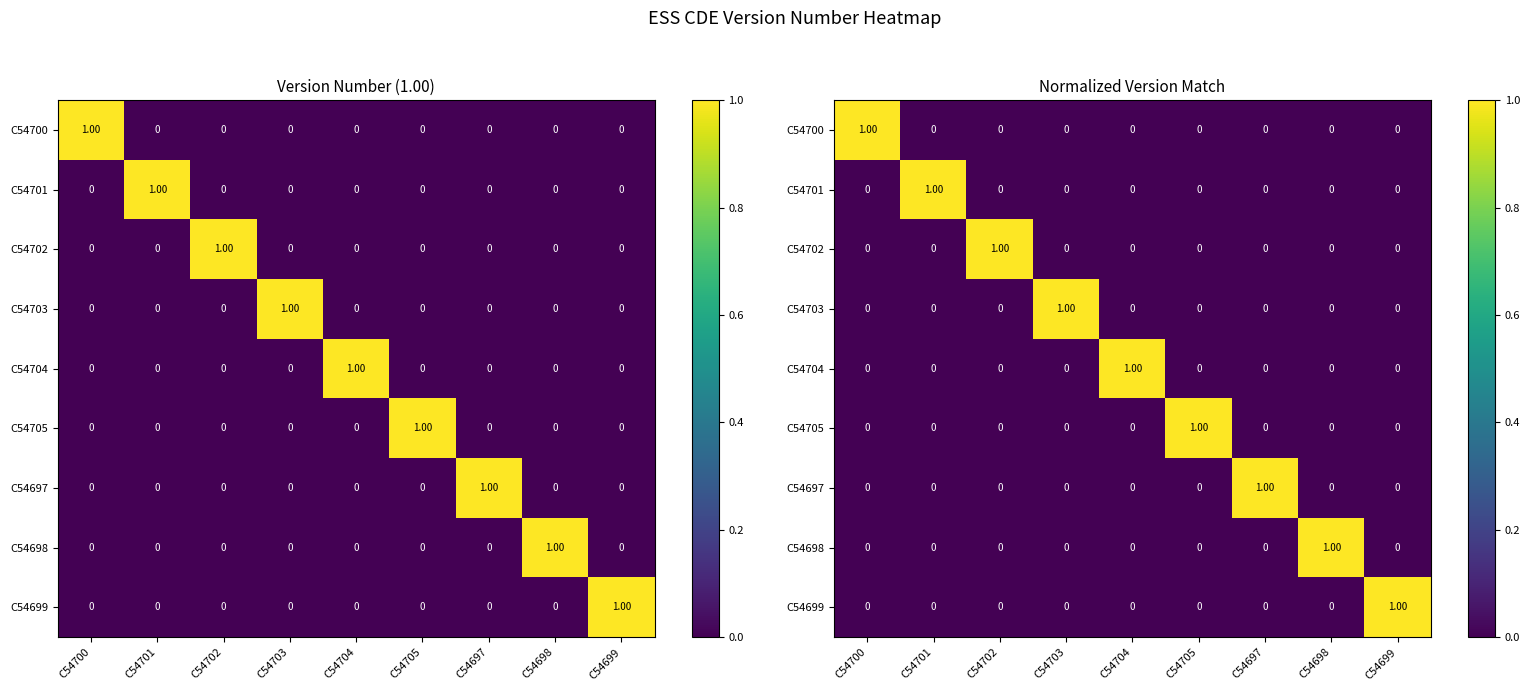

What is the sum of all C54697 values?

1